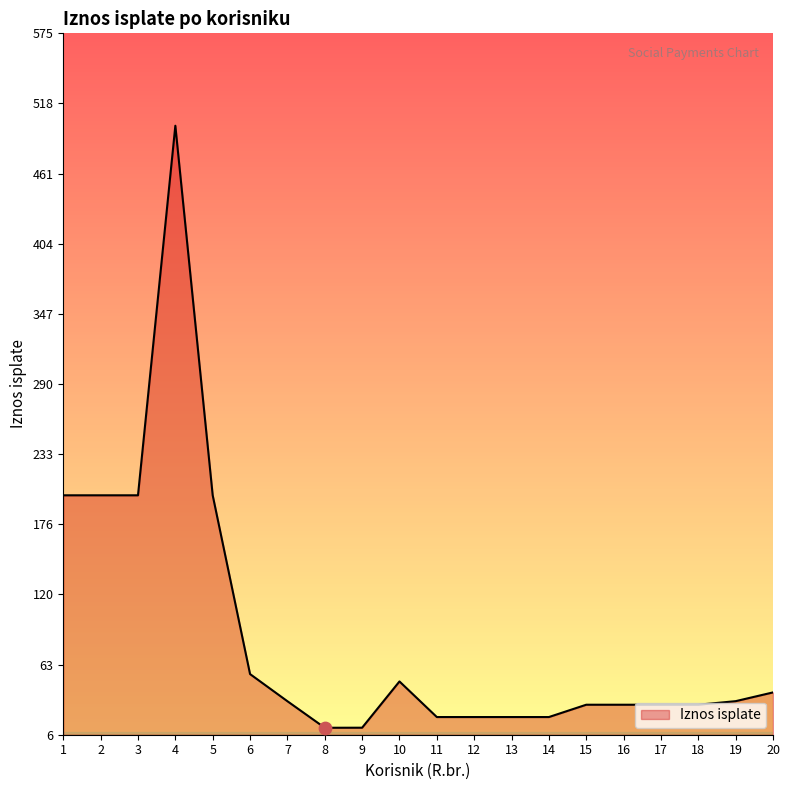

Which has a higher value, 7 or 12?

7